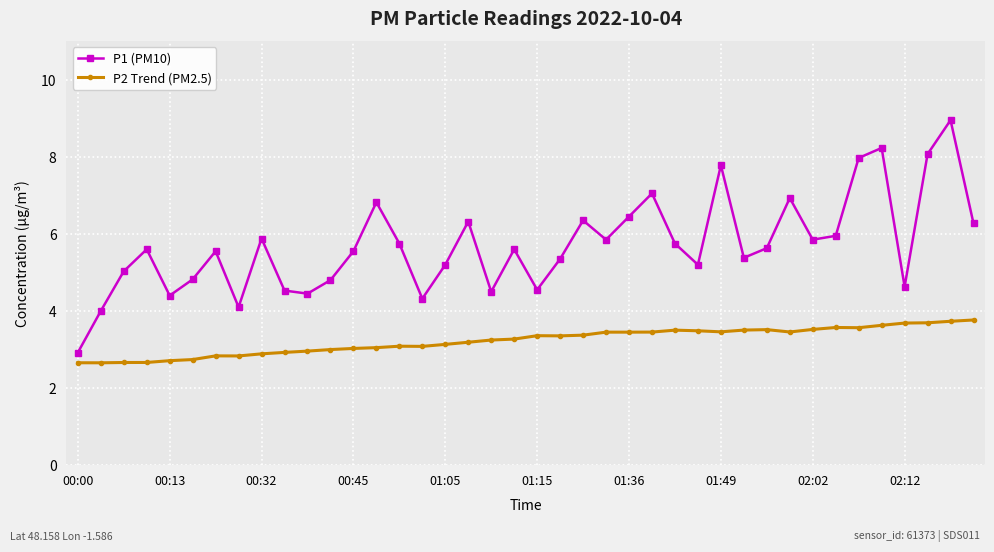

True or false: P2 Trend (PM2.5) and P1 (PM10) intersect in this chart.

False